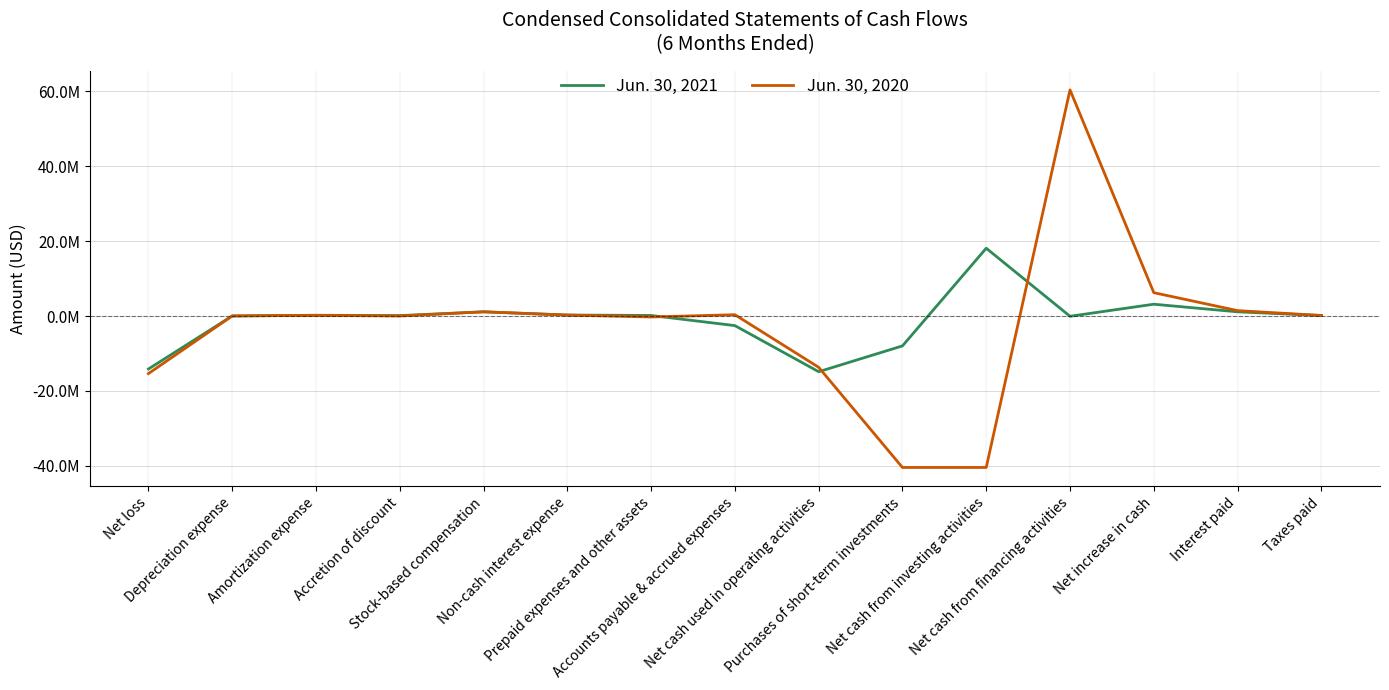

What is the label of the 9th point from the right?

Prepaid expenses and other assets